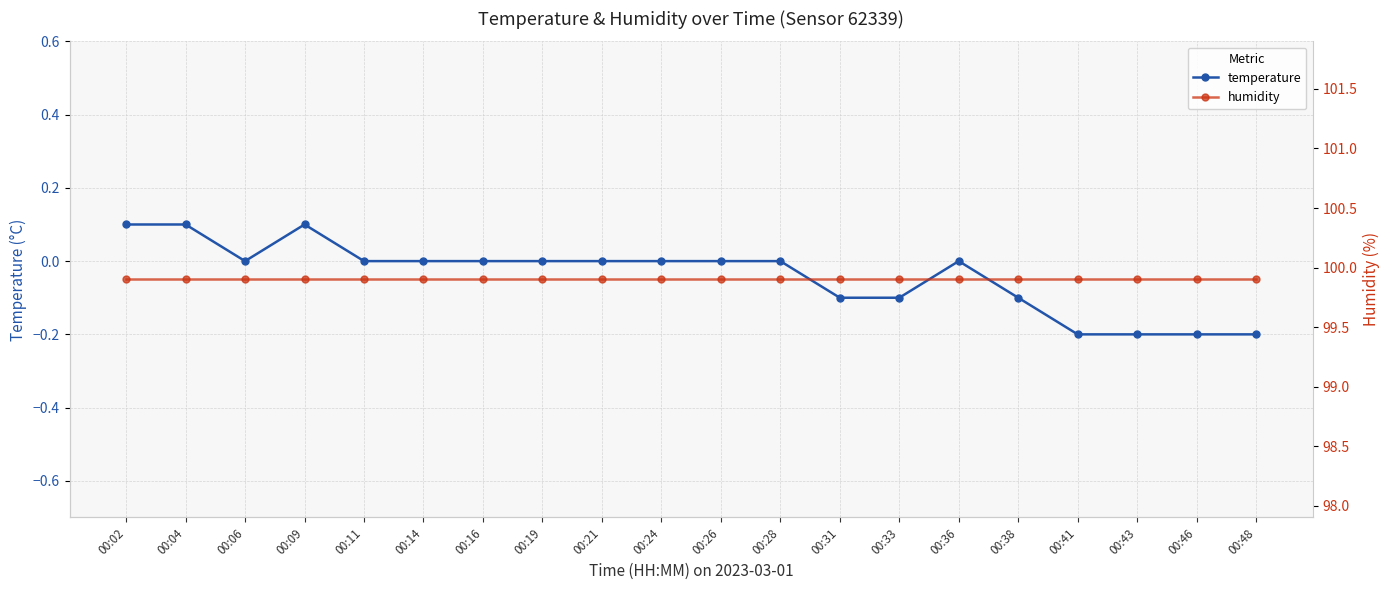

How many data points in temperature are less than 0?

7